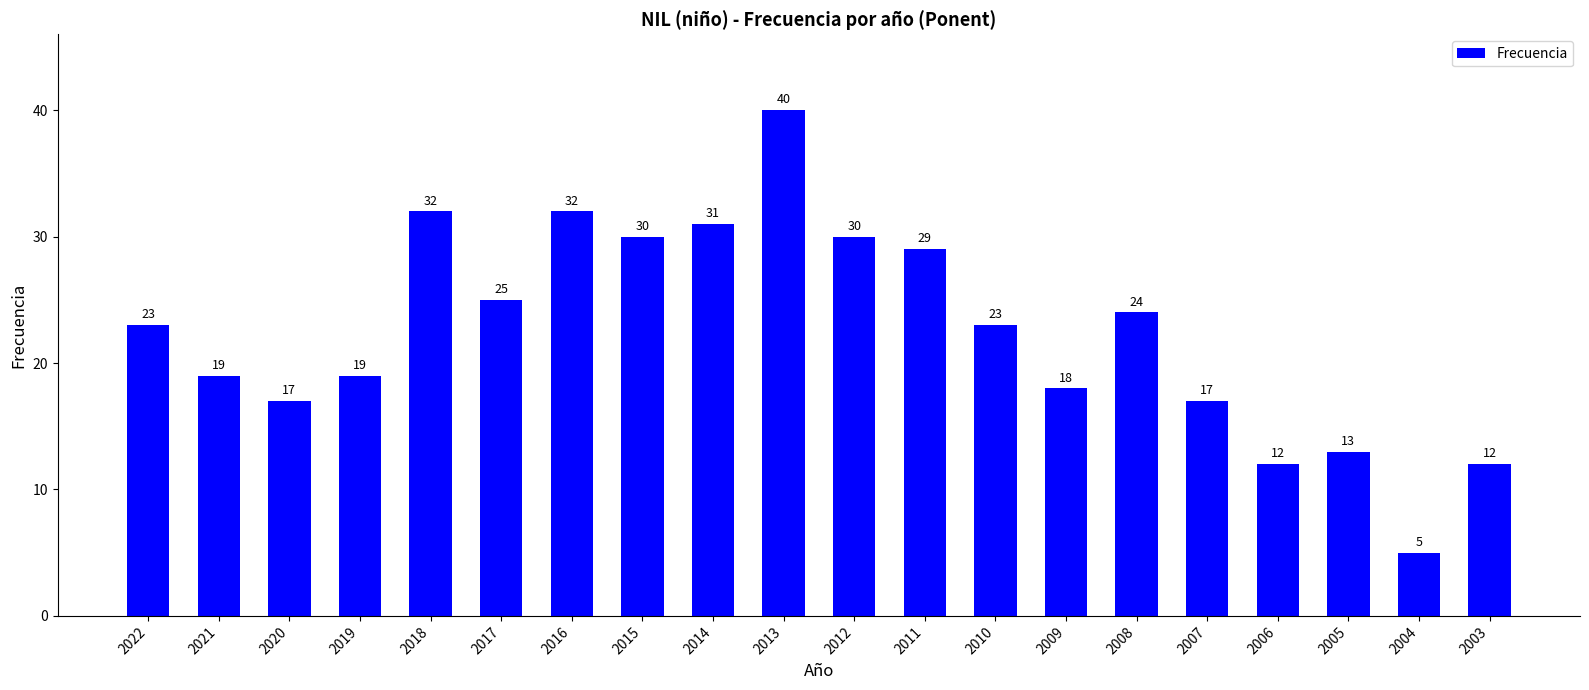

What is the difference between the values at 2020 and 2008?

7